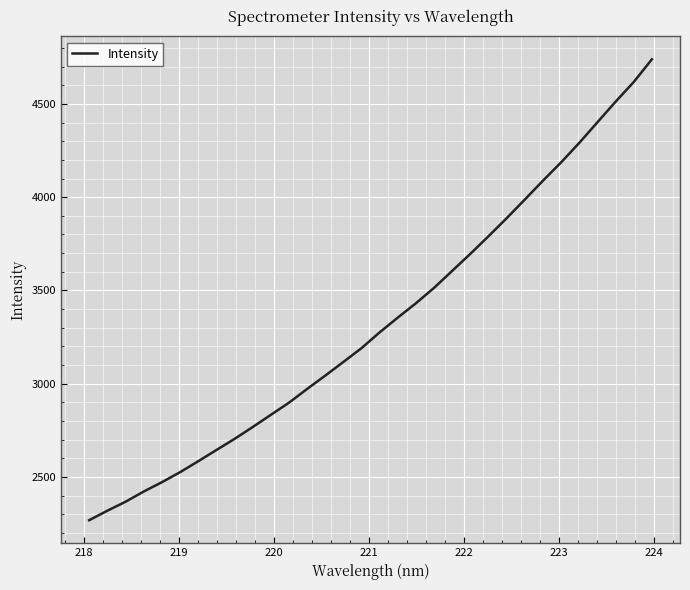

How many lines are shown in the chart?

1